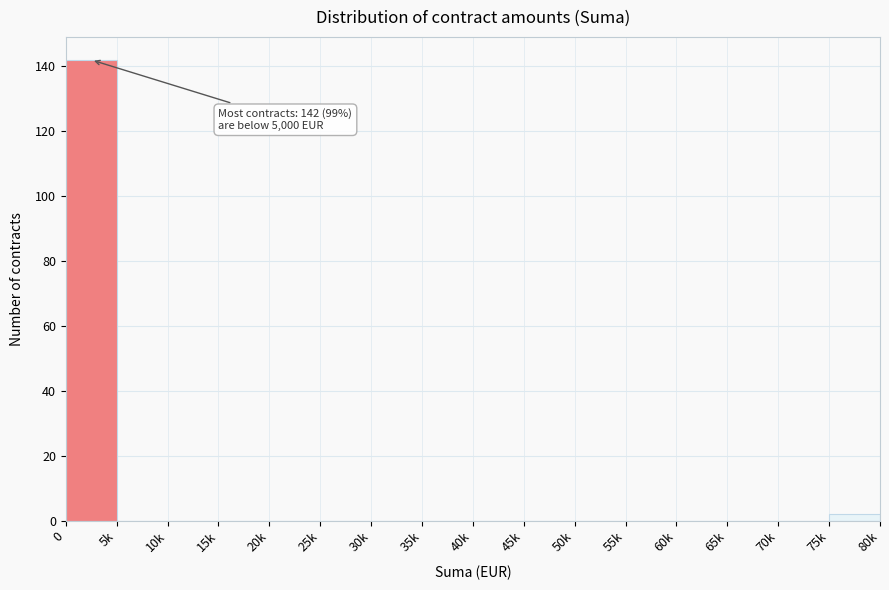

Reading right to left, transcribe all the data shown in this chart.

75k=2	70k=0	65k=0	60k=0	55k=0	50k=0	45k=0	40k=0	35k=0	30k=0	25k=0	20k=0	15k=0	10k=0	5k=0	0=142